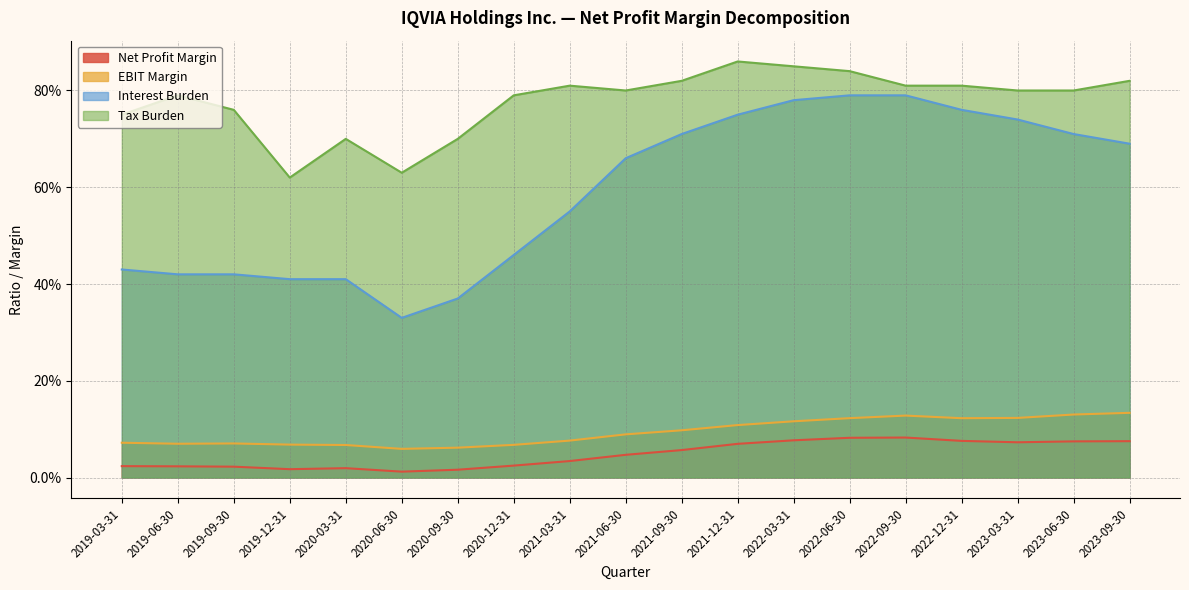

In Tax Burden, how many points are higher than both neighbors (excluding endpoints)?

4